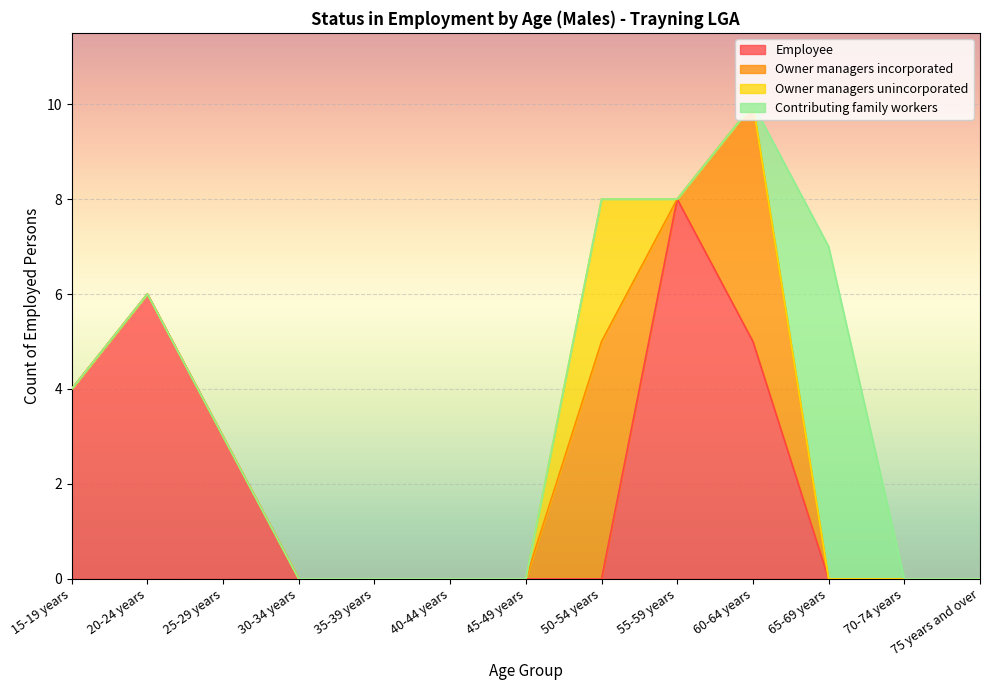

Is it true that Contributing family workers equals 0 at 20-24 years?

True